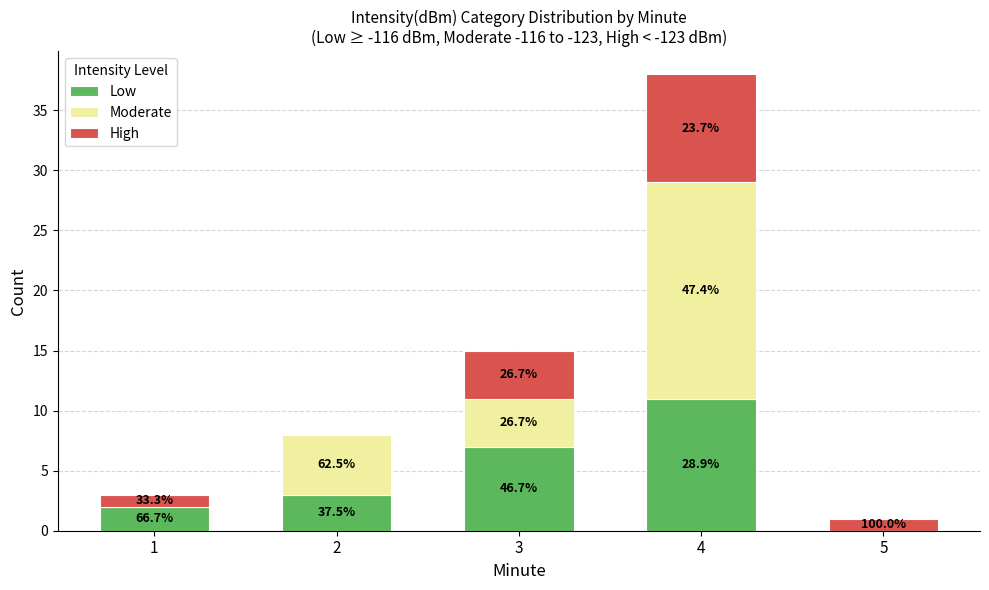

Where is Moderate nearest to the value 9?

2